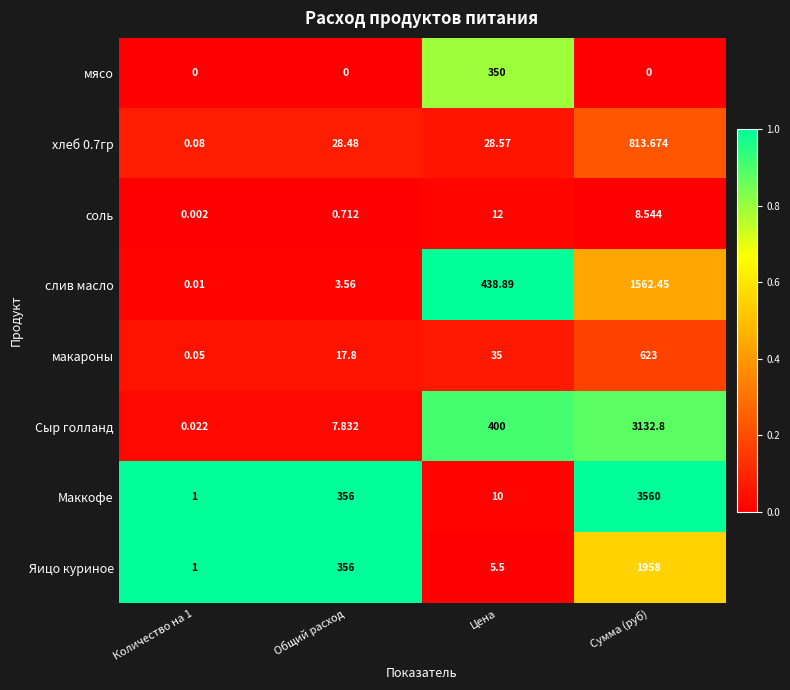

At which category is the sum across all series the highest?

Сумма (руб)